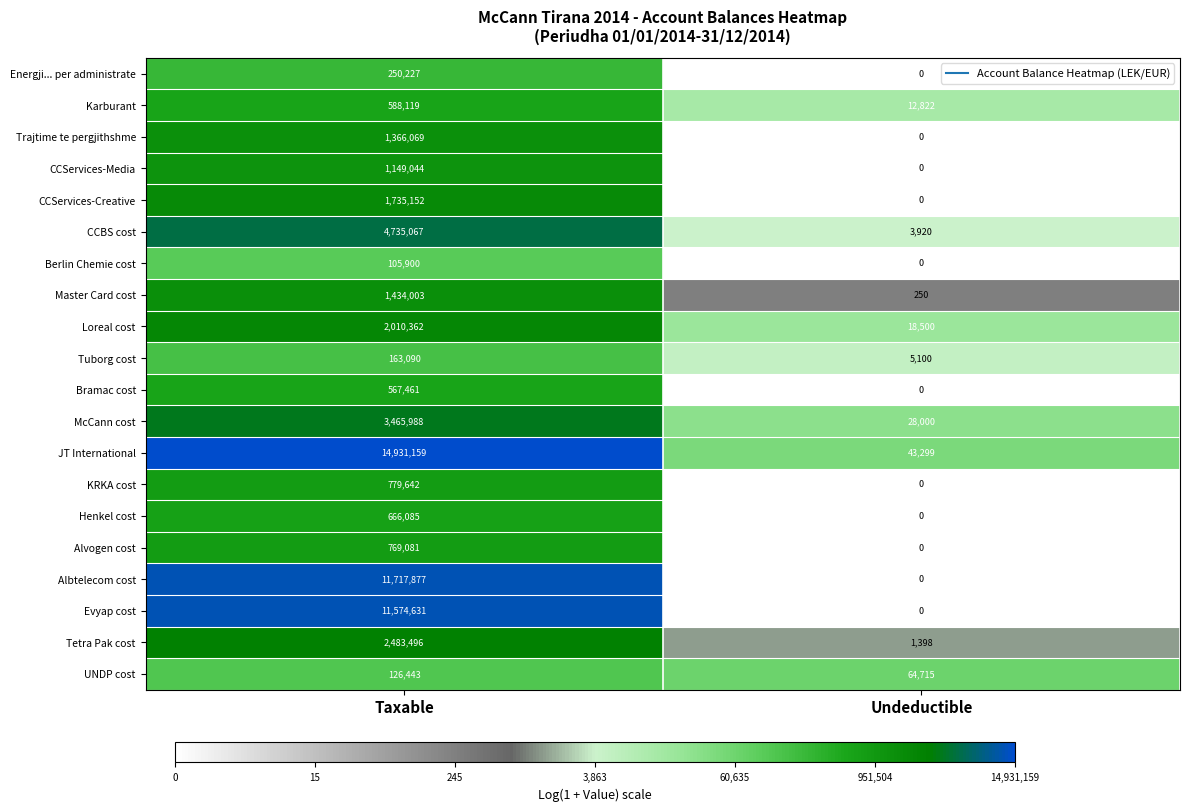

Where is Bramac cost nearest to the value 283730?

Undeductible